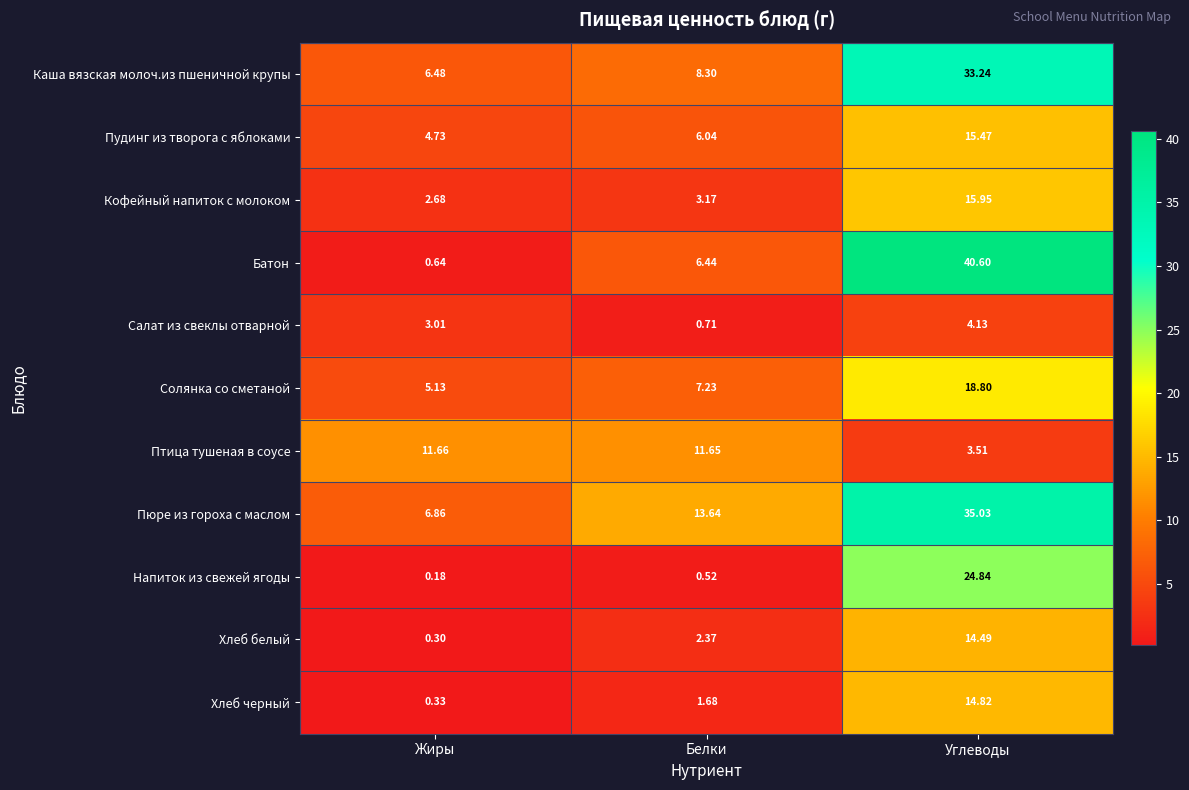

Which series has the widest spread of values?

Батон